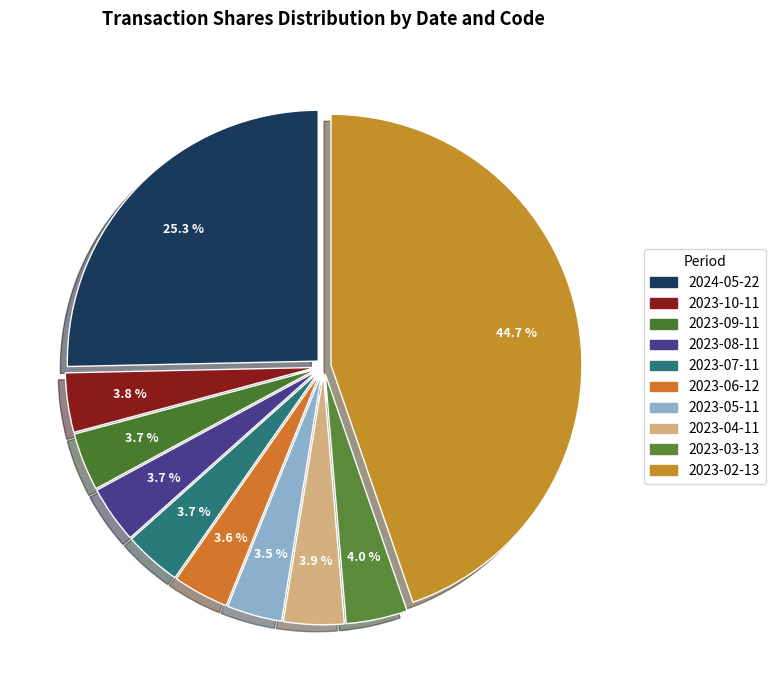

How many segments does this pie chart have?

10